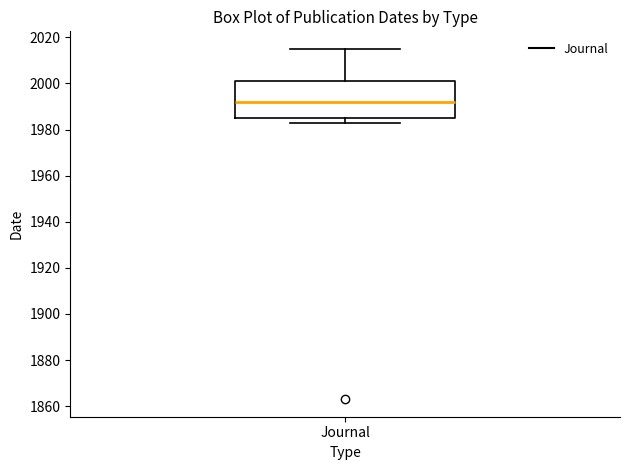

Transcribe this box plot: give where the median line is, the range the box spans, and where the two whiskers end, as read against the y-axis. The values are not printed on the chart, so give them approximately, as read against the axis.

median 1992, box 1986 to 2002, whiskers 1984 to 2016